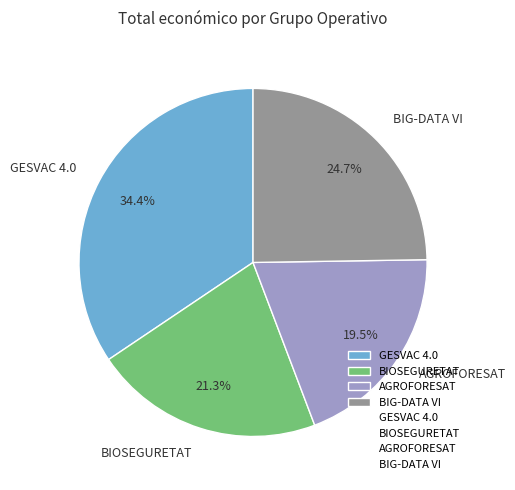

How many slices are in this pie chart?

4